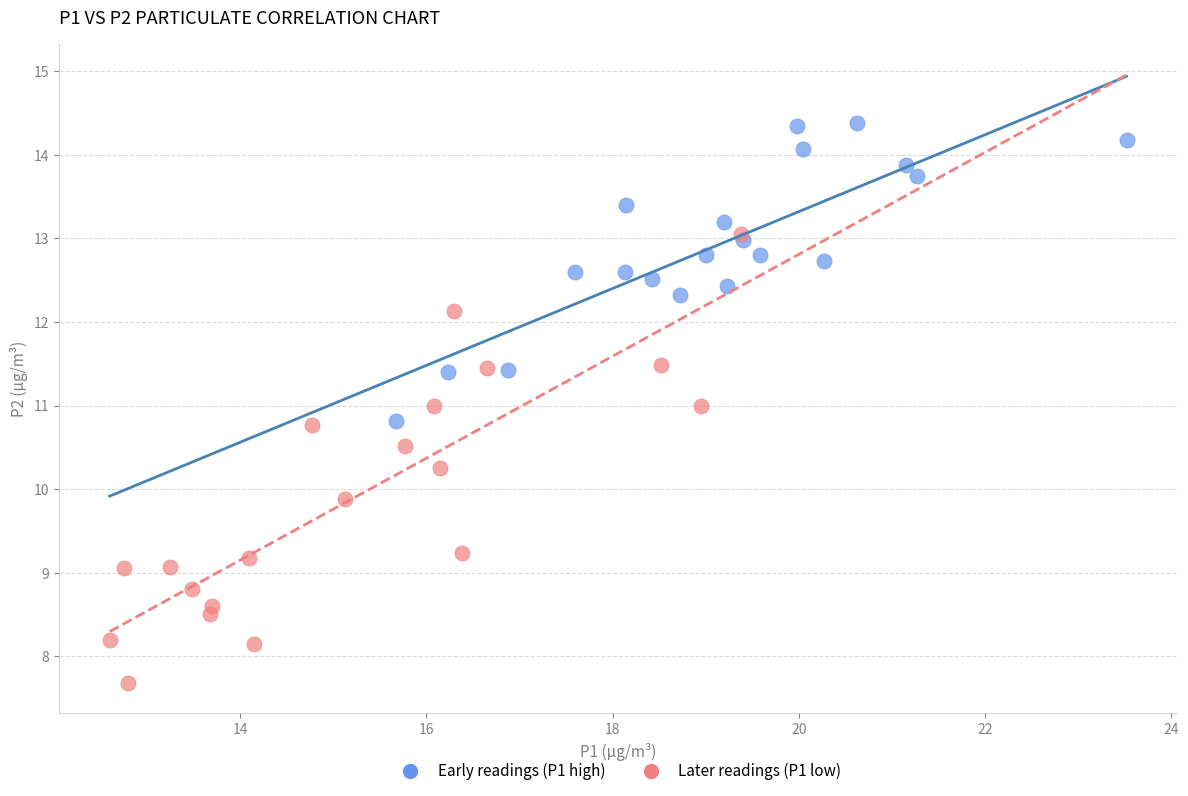

Which series has the largest Y range (max minus min)?

Later readings (P1 low)